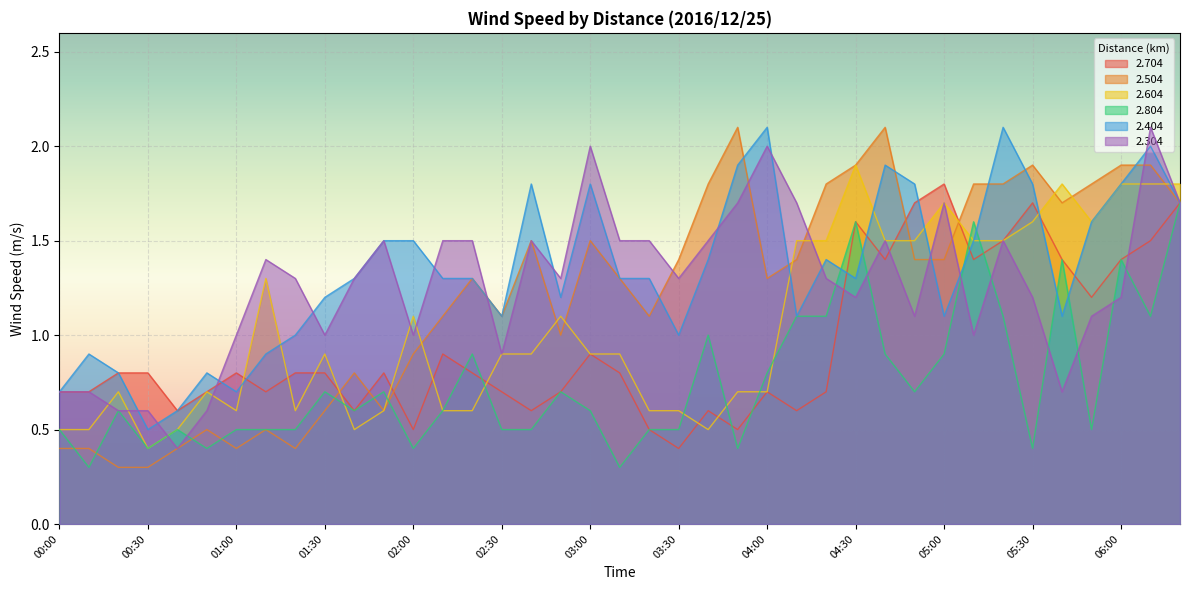

The 2.504 series shows 1.3 at 03:10. True or false?

True